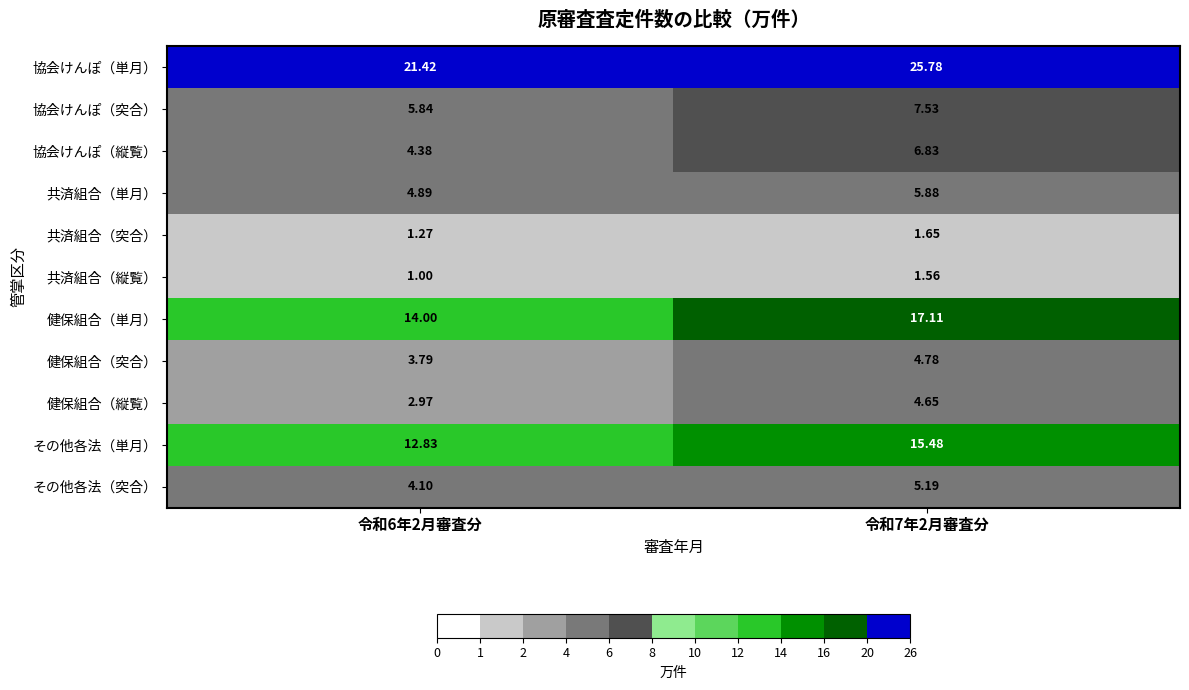

What is the total value across all series at 令和7年2月審査分?

96.4